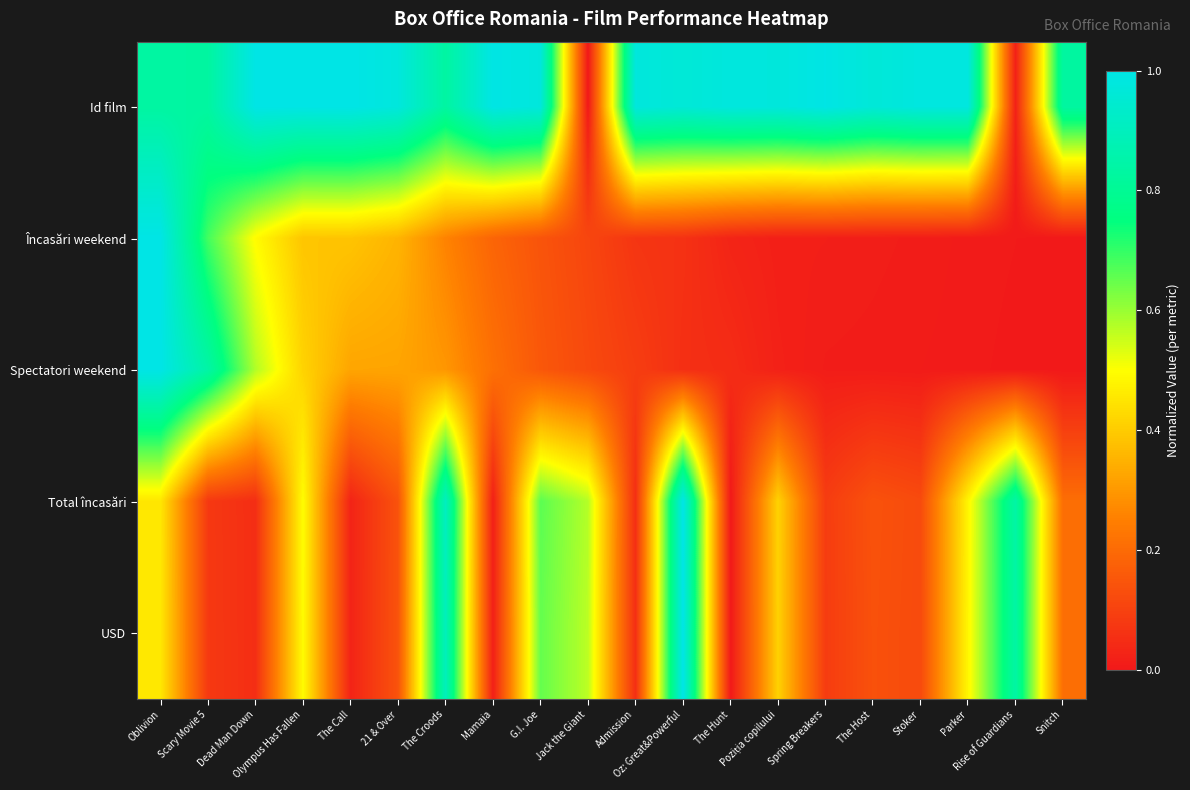

What is the spread (max minus min) of values at Poziția copilului?

1.0